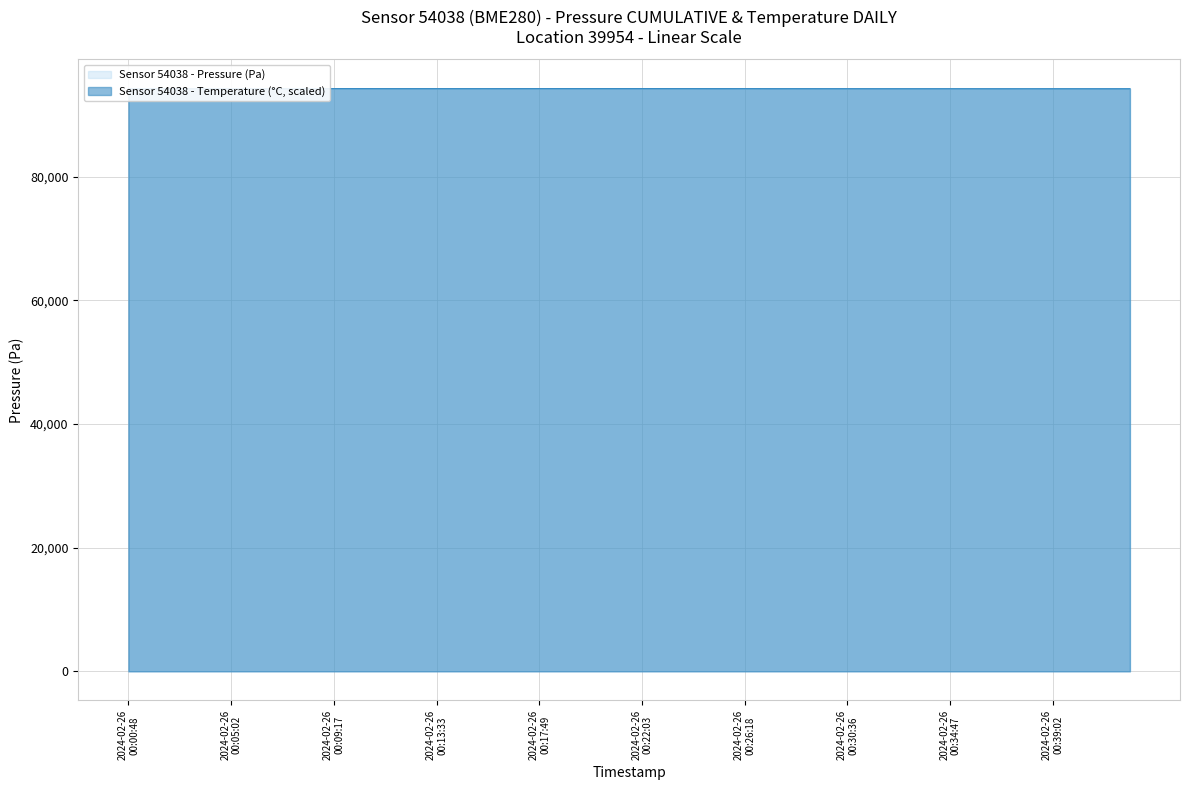

What is the label of the 11th point from the right?

2024-02-26T00:31:38